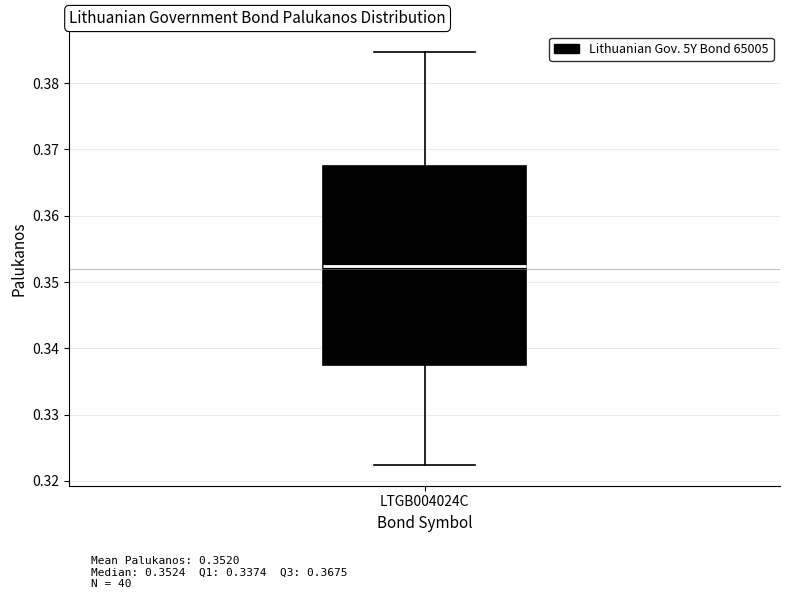

Transcribe this box plot: give where the median line is, the range the box spans, and where the two whiskers end, as read against the y-axis. The values are not printed on the chart, so give them approximately, as read against the axis.

median 0.352, box 0.337 to 0.367, whiskers 0.322 to 0.385